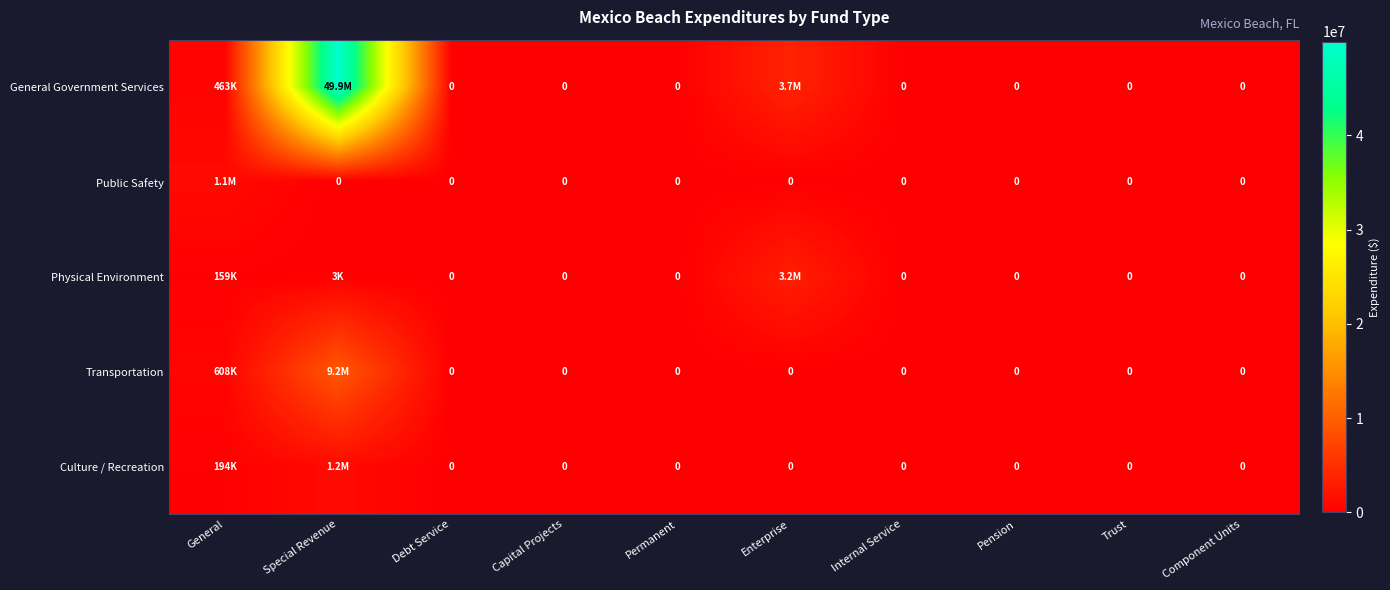

Which category has the highest value across all series?

Special Revenue